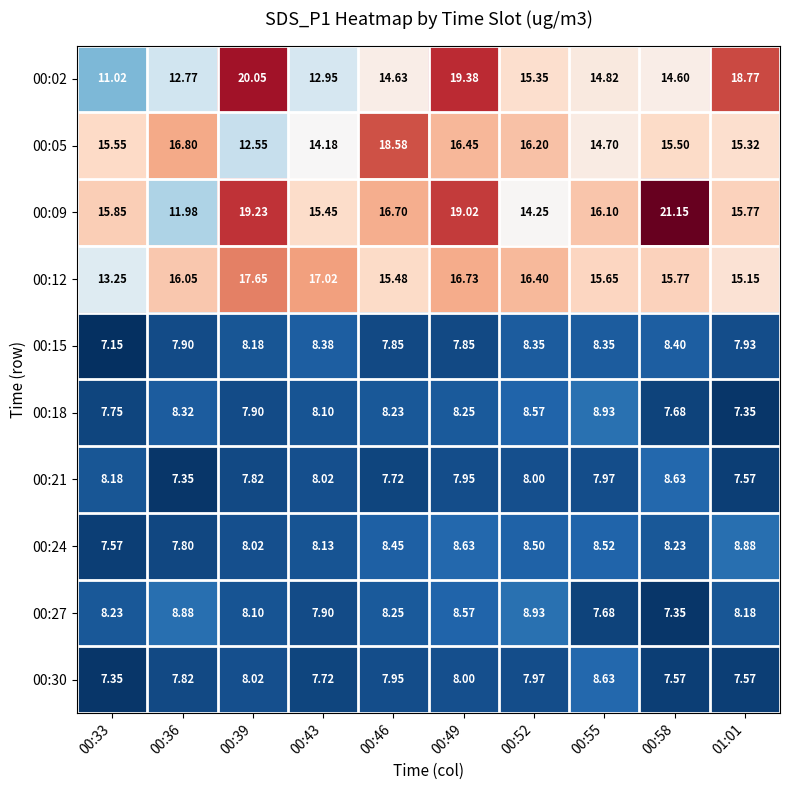

Reading left to right, transcribe all the data shown in this chart.

00:02: 00:33=11.0	00:36=12.8	00:39=20.1	00:43=12.9	00:46=14.6	00:49=19.4	00:52=15.3	00:55=14.8	00:58=14.6	01:01=18.8
00:05: 00:33=15.6	00:36=16.8	00:39=12.6	00:43=14.2	00:46=18.6	00:49=16.4	00:52=16.2	00:55=14.7	00:58=15.5	01:01=15.3
00:09: 00:33=15.8	00:36=12.0	00:39=19.2	00:43=15.4	00:46=16.7	00:49=19.0	00:52=14.2	00:55=16.1	00:58=21.1	01:01=15.8
00:12: 00:33=13.2	00:36=16.1	00:39=17.6	00:43=17.0	00:46=15.5	00:49=16.7	00:52=16.4	00:55=15.7	00:58=15.8	01:01=15.2
00:15: 00:33=7.2	00:36=7.9	00:39=8.2	00:43=8.4	00:46=7.8	00:49=7.8	00:52=8.3	00:55=8.3	00:58=8.4	01:01=7.9
00:18: 00:33=7.8	00:36=8.3	00:39=7.9	00:43=8.1	00:46=8.2	00:49=8.2	00:52=8.6	00:55=8.9	00:58=7.7	01:01=7.3
00:21: 00:33=8.2	00:36=7.3	00:39=7.8	00:43=8.0	00:46=7.7	00:49=8.0	00:52=8.0	00:55=8.0	00:58=8.6	01:01=7.6
00:24: 00:33=7.6	00:36=7.8	00:39=8.0	00:43=8.1	00:46=8.4	00:49=8.6	00:52=8.5	00:55=8.5	00:58=8.2	01:01=8.9
00:27: 00:33=8.2	00:36=8.9	00:39=8.1	00:43=7.9	00:46=8.2	00:49=8.6	00:52=8.9	00:55=7.7	00:58=7.3	01:01=8.2
00:30: 00:33=7.3	00:36=7.8	00:39=8.0	00:43=7.7	00:46=8.0	00:49=8.0	00:52=8.0	00:55=8.6	00:58=7.6	01:01=7.6